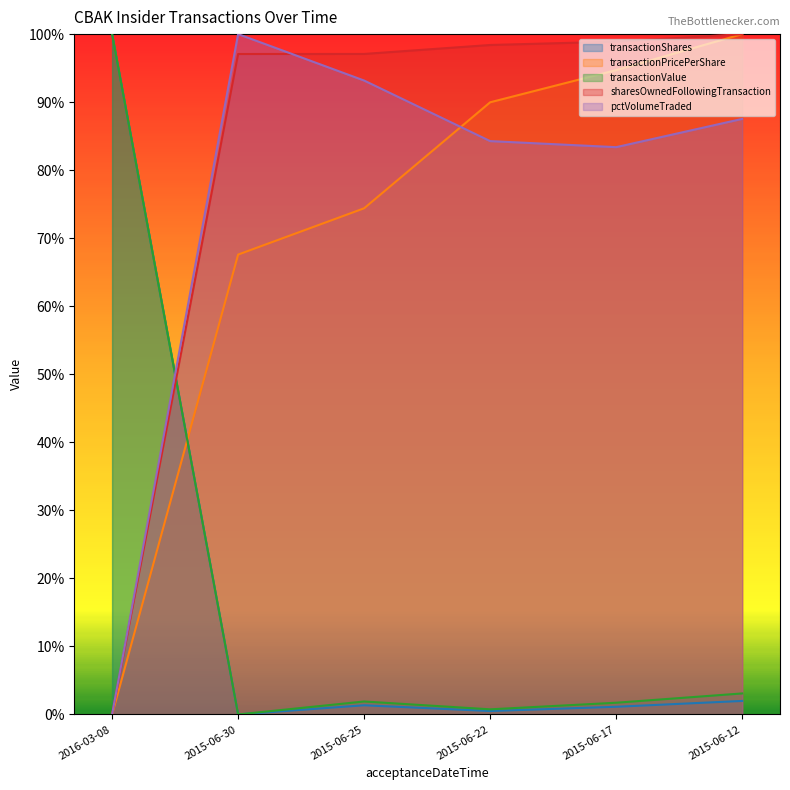

What is the spread (max minus min) of values at 2015-06-30?

1.0